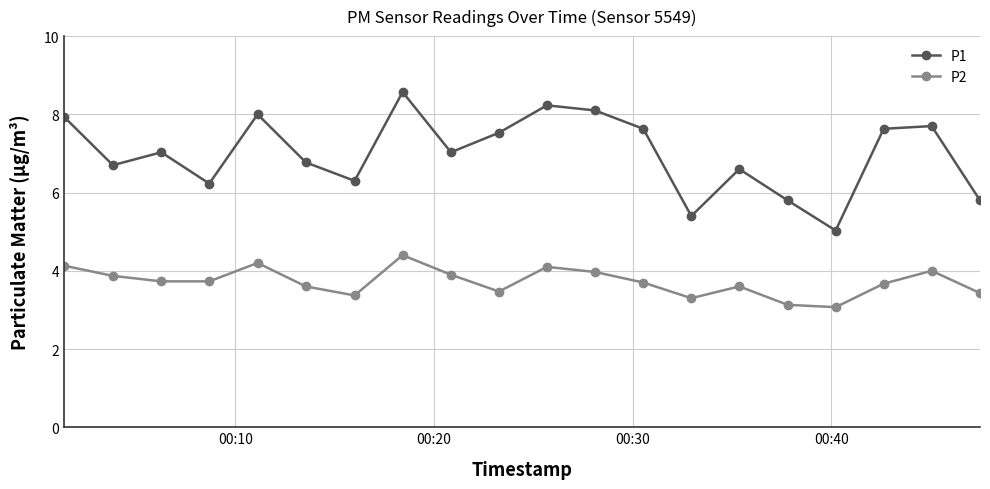

How many lines are shown in the chart?

2